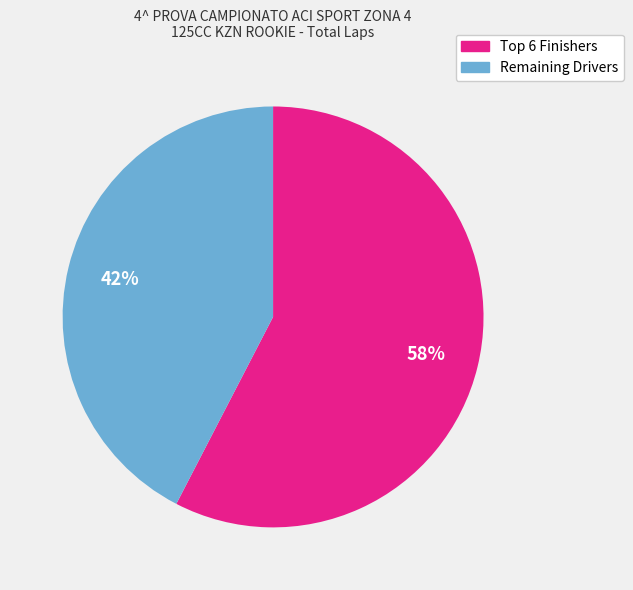

To the nearest percent, what is the average slice percentage?

50%